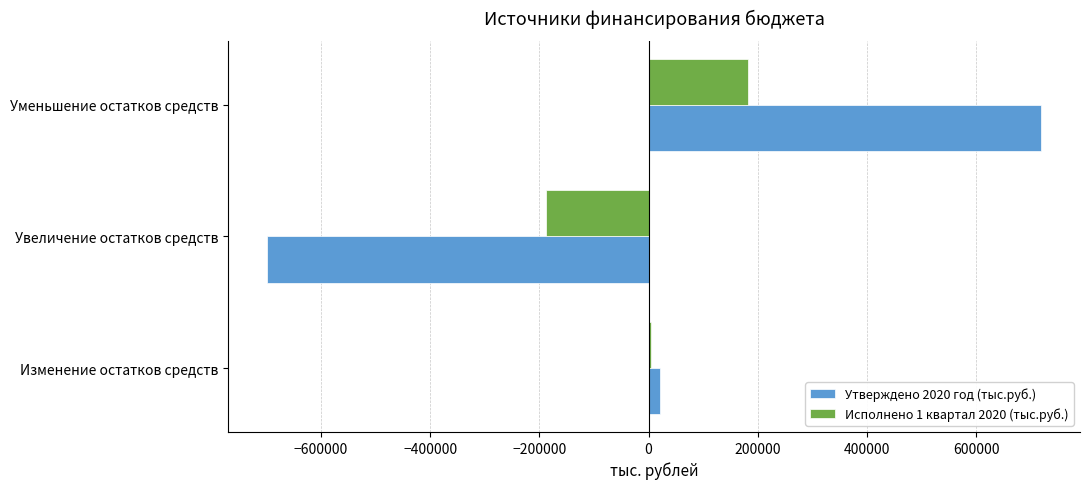

The Утверждено 2020 год (тыс.руб.) series shows -1004309.8 at Увеличение остатков средств. True or false?

False